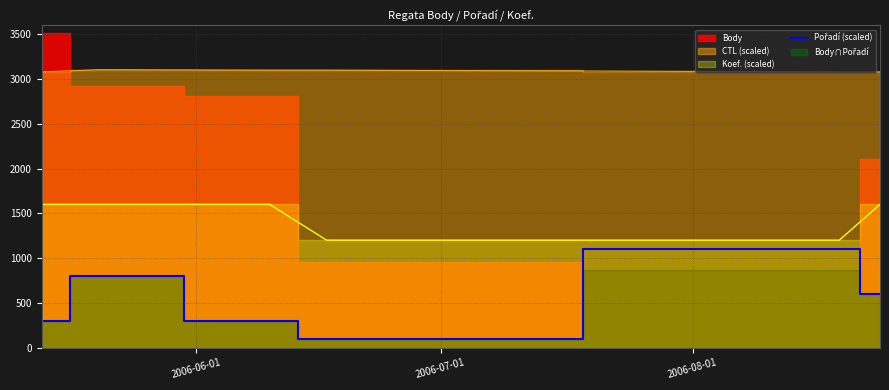

How many lines are shown in the chart?

1